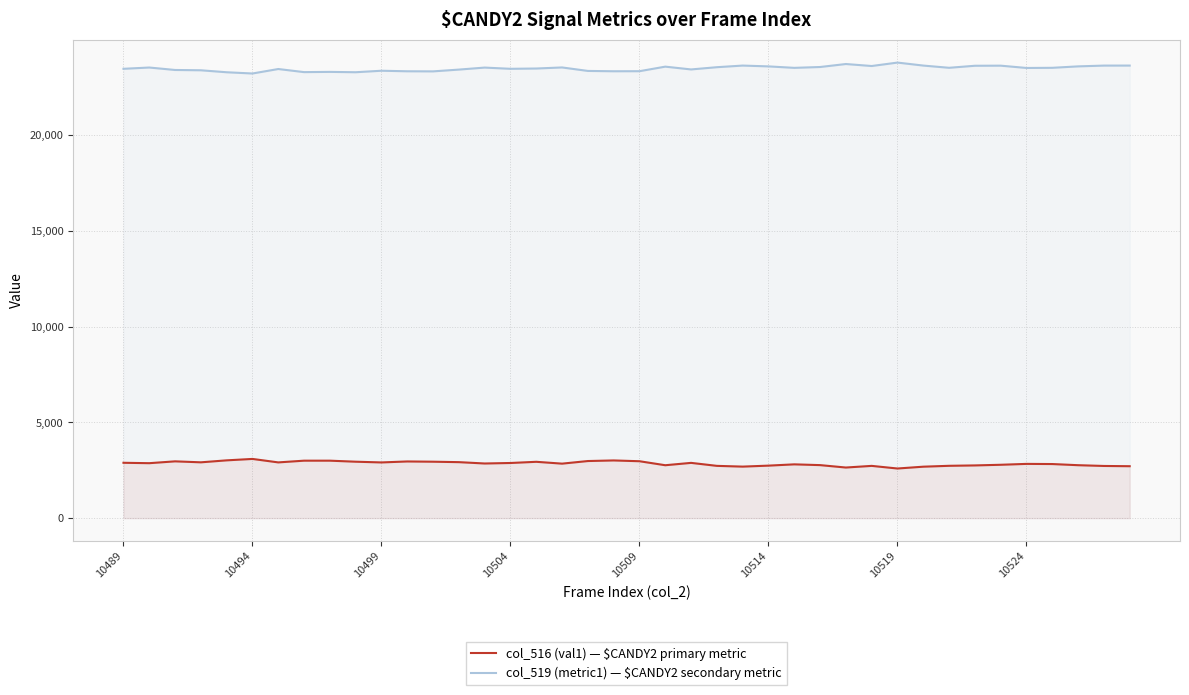

Which series has the largest total across all categories?

col_519 (metric1) — $CANDY2 secondary metric